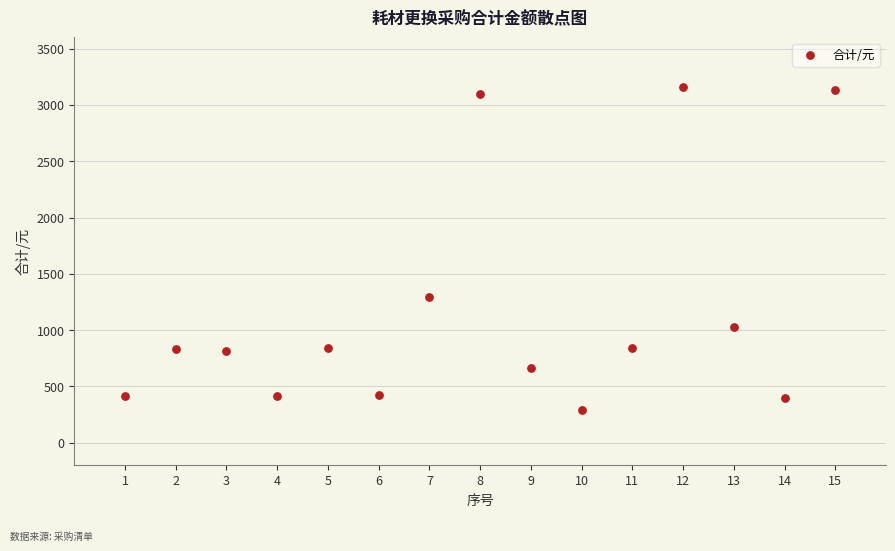

What Y value in the scatter plot is closest to 1724?

1290